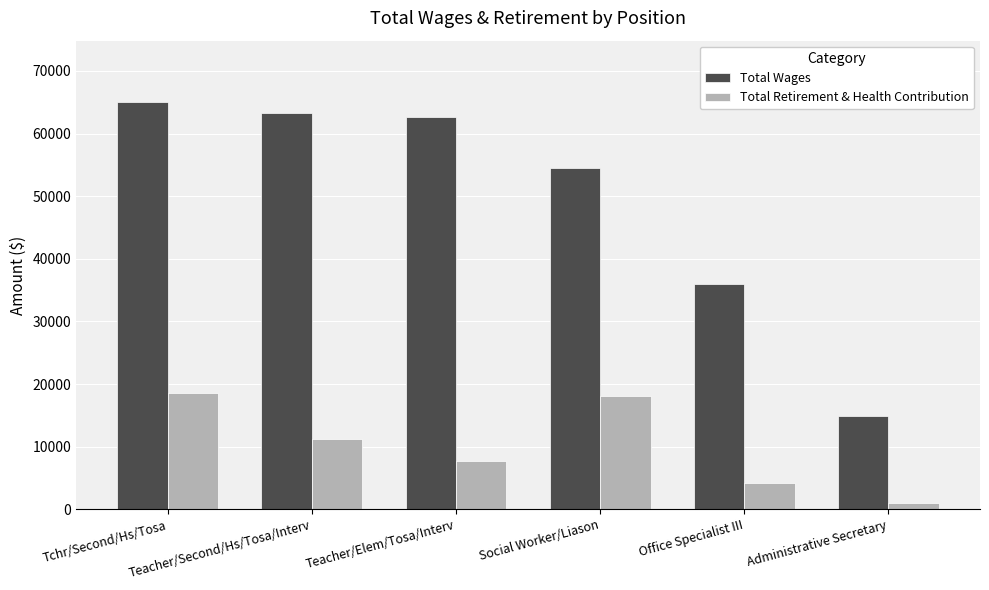

Are the bars grouped side by side (vs. stacked)?

Yes